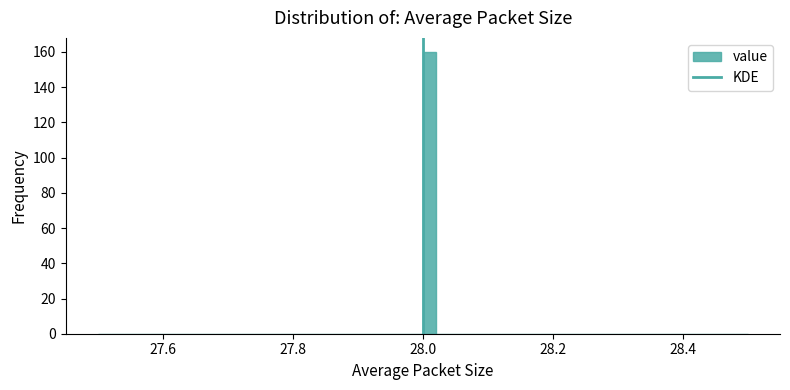

Around what value on the x-axis is the tallest bar? Give the approximate position of its centre, as read against the axis.

28.02